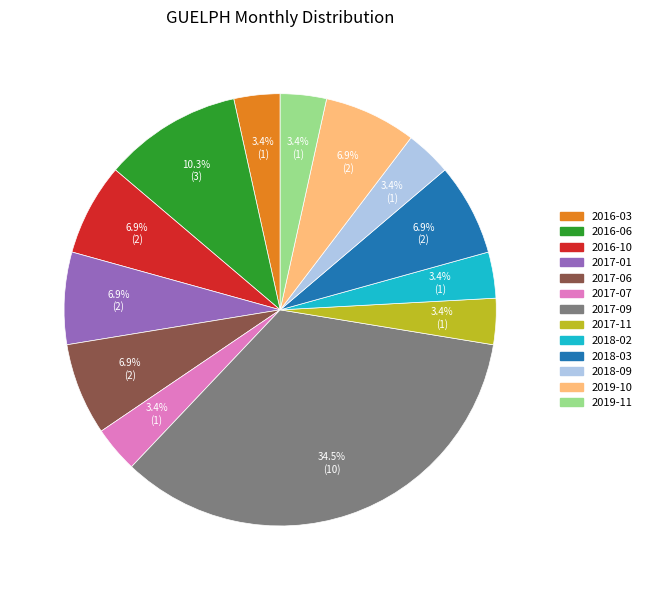

Which category has the biggest portion of the pie?

2017-09